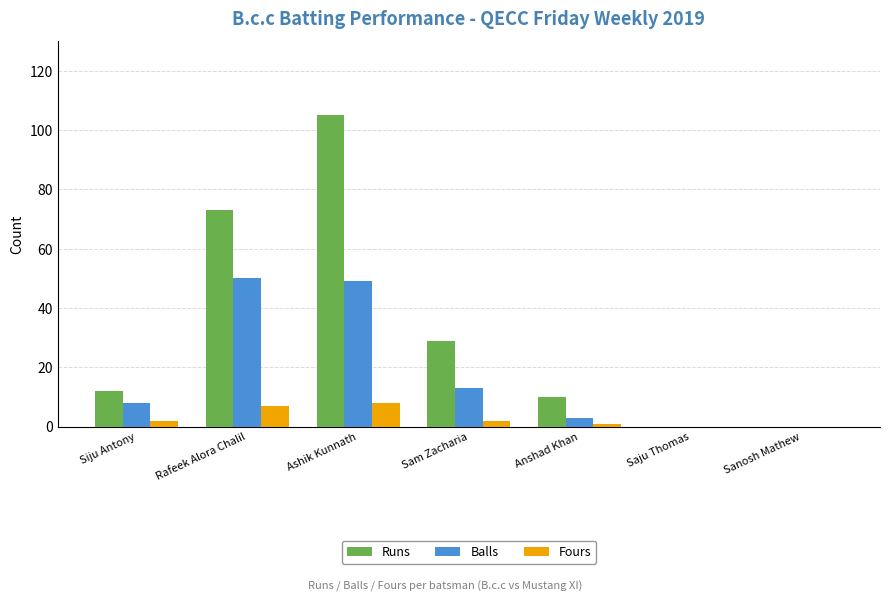

What is the sum of all Balls values?

123